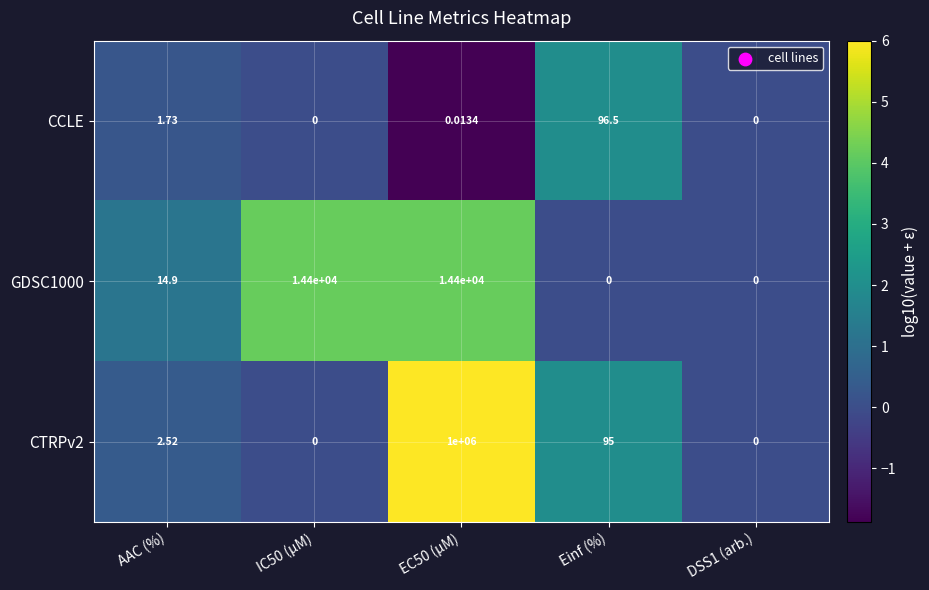

Is the value of CTRPv2 at IC50 (µM) greater than the value of CCLE at AAC (%)?

No